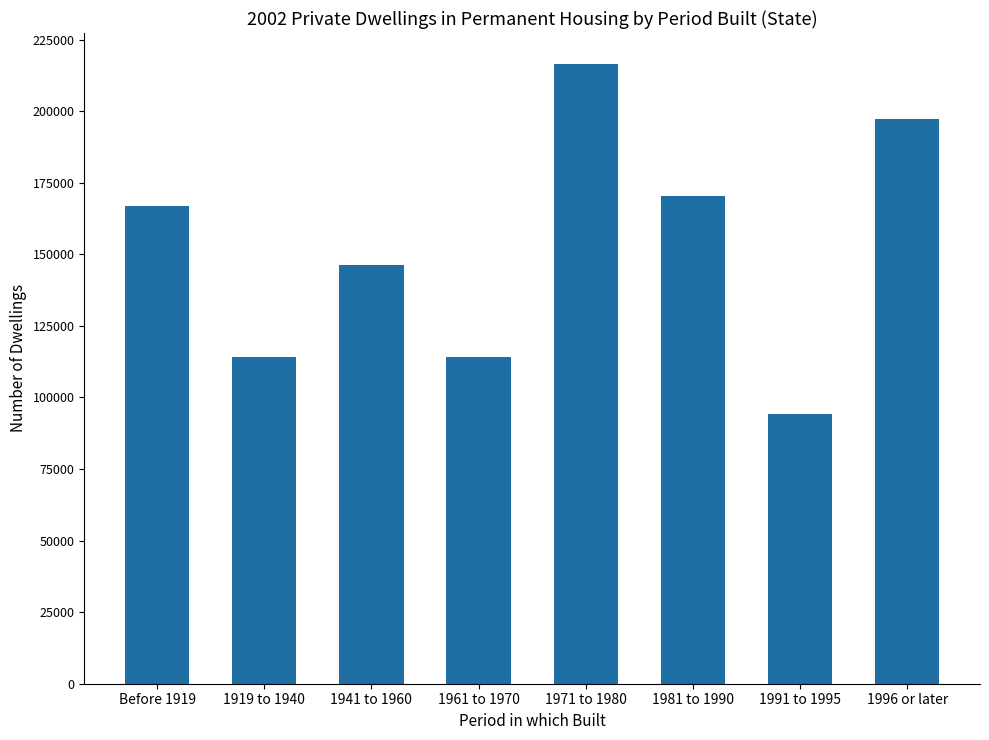

What is the value of the 7th bar from the left?

94199